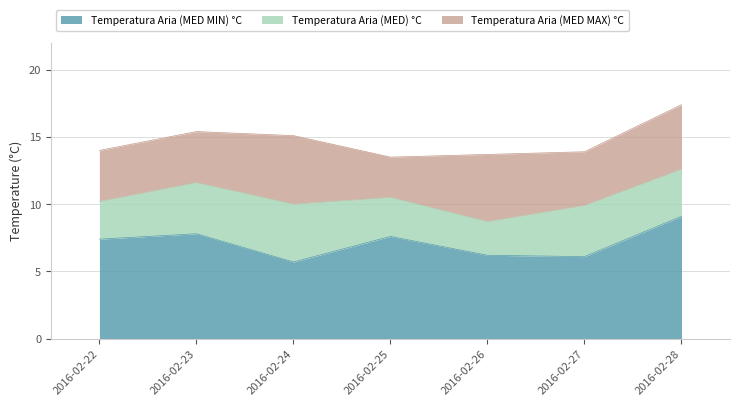

What is the value of the Temperatura Aria (MED) °C point at the 1st from the left?

10.2